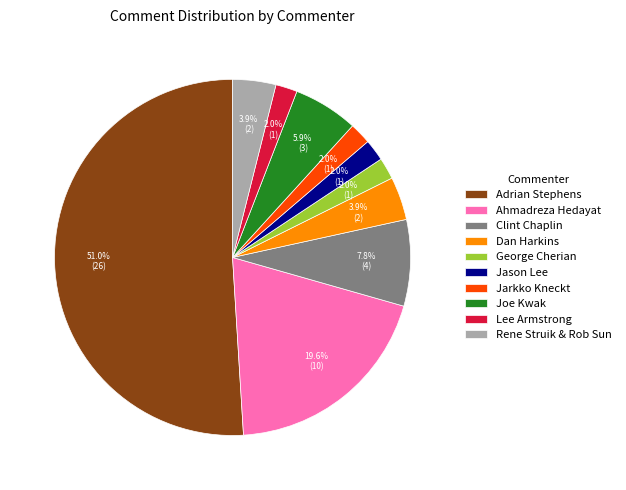

Which slice represents more than half of the pie?

Adrian Stephens